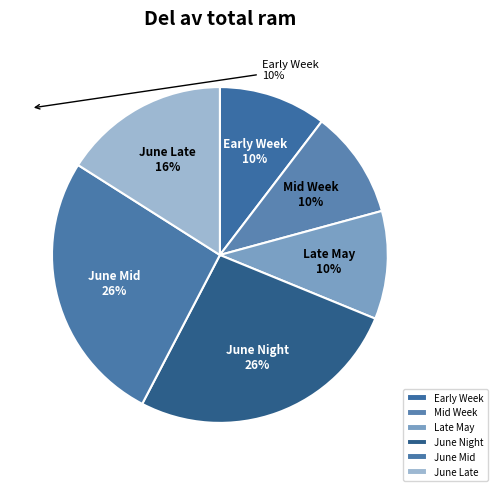

Is June Late the majority of the pie?

No